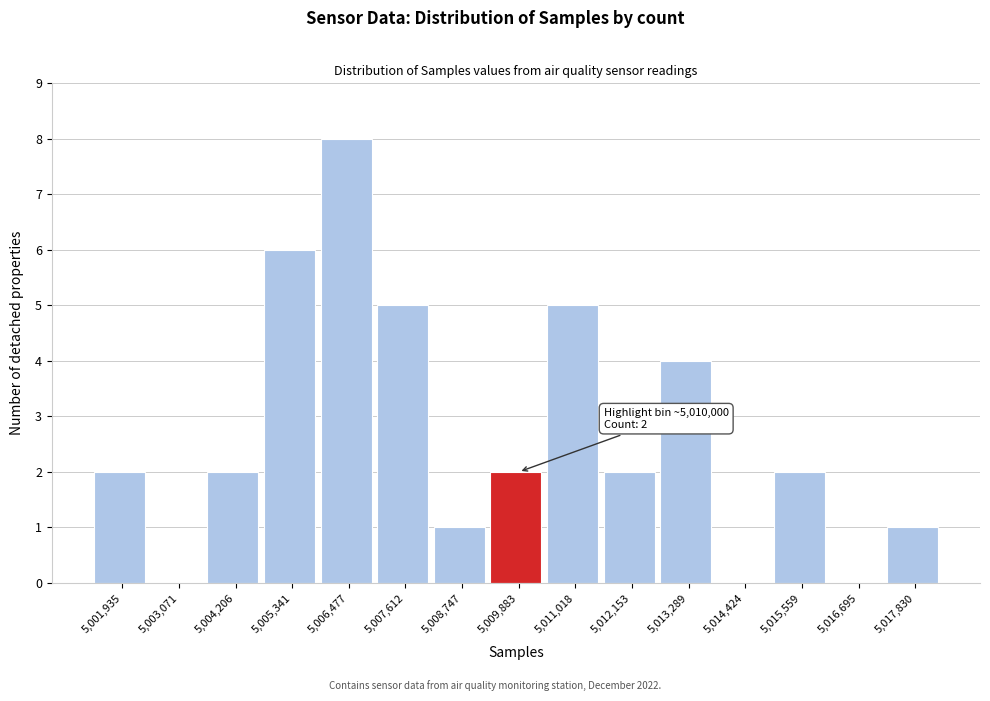

Which range on the x-axis has the tallest bar?

5006000 to 5007000